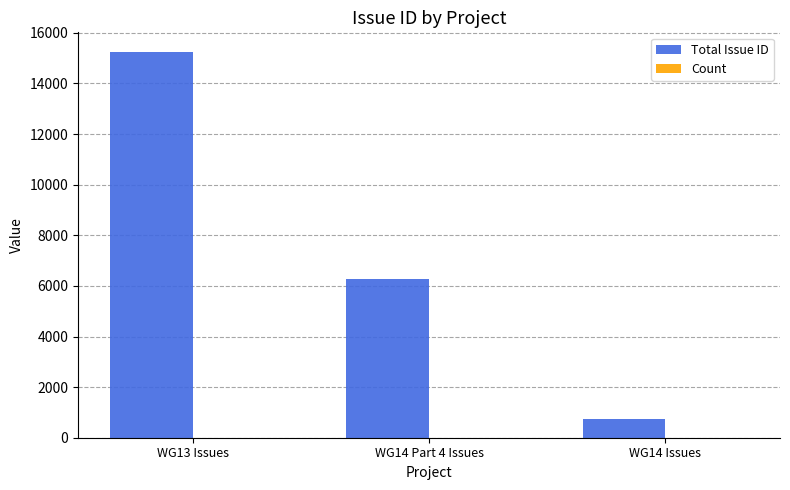

Where does the Total Issue ID series first go above 6262?

WG13 Issues